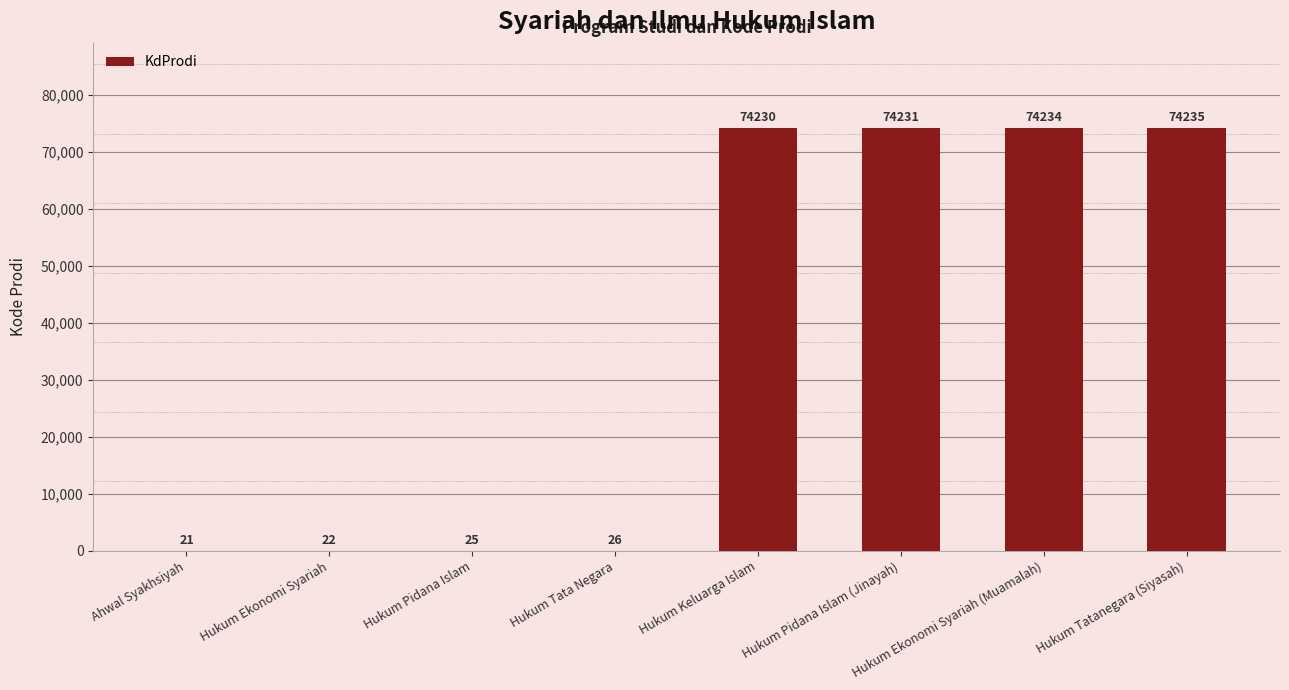

Which label corresponds to the largest value in the chart?

Hukum Tatanegara (Siyasah)